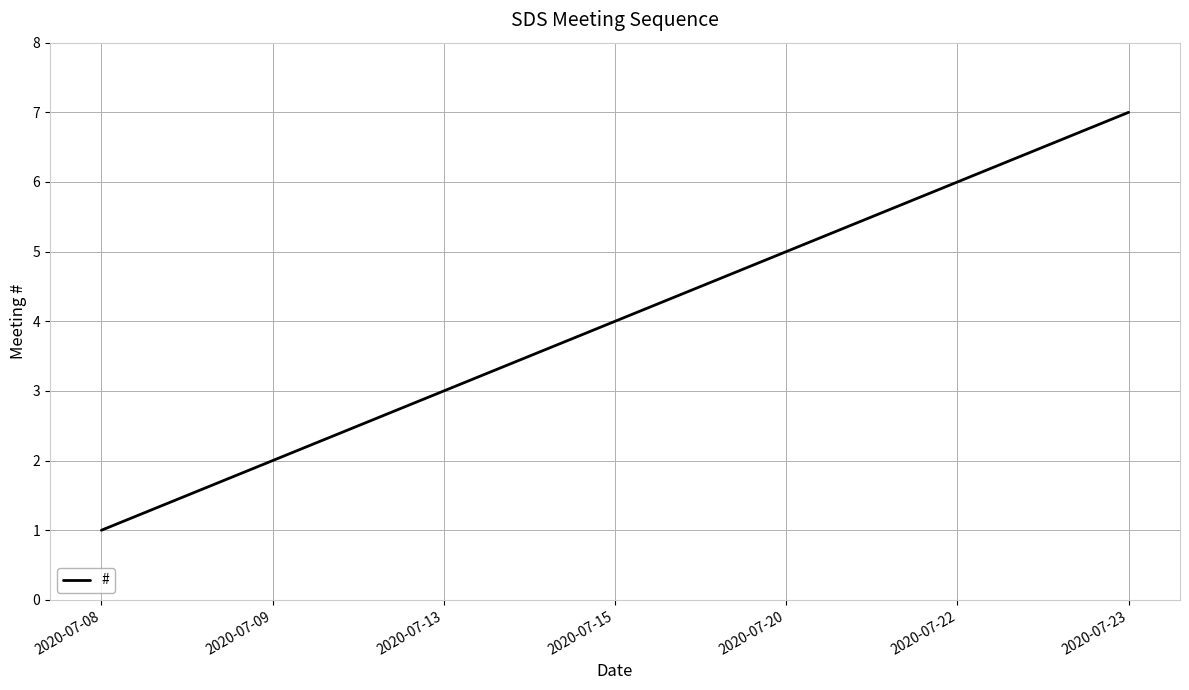

What is the smallest value displayed?

1